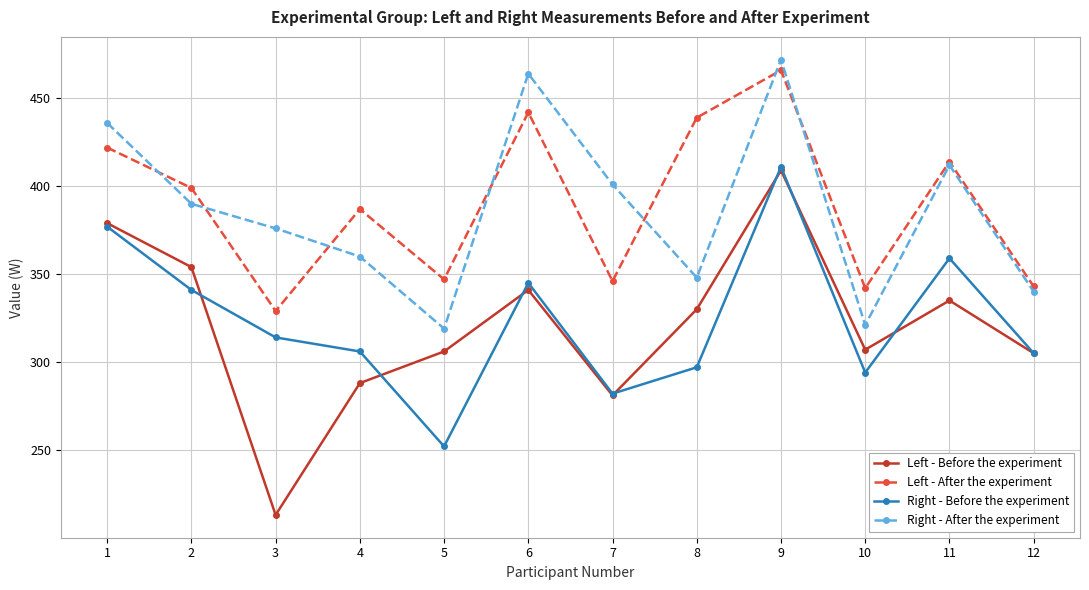

What is the spread (max minus min) of values at 4?

99